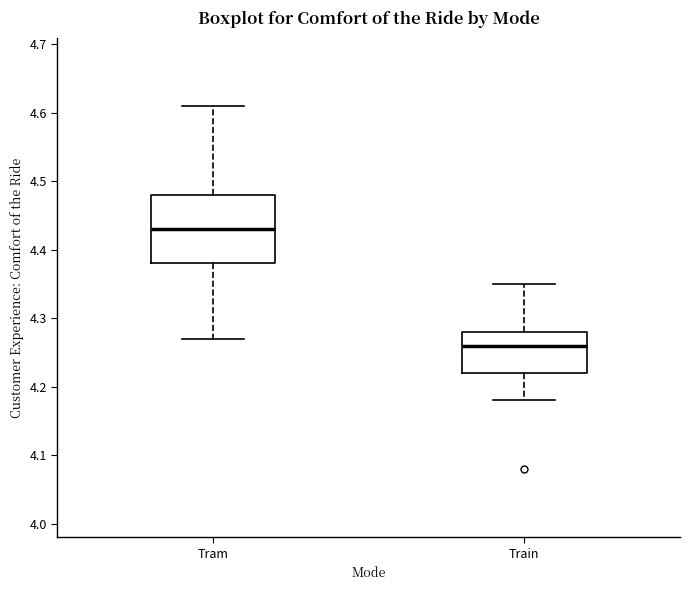

Which box is the tallest, from its lower edge to its upper edge?

Tram